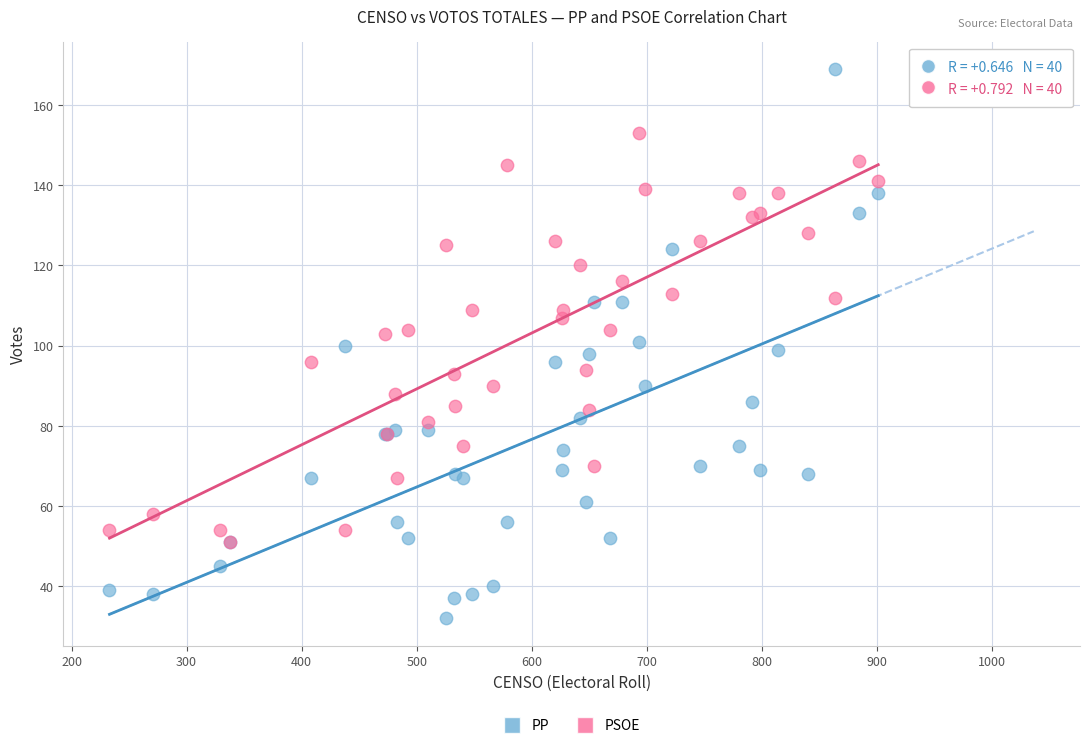

Which series contains the highest Y value?

PP